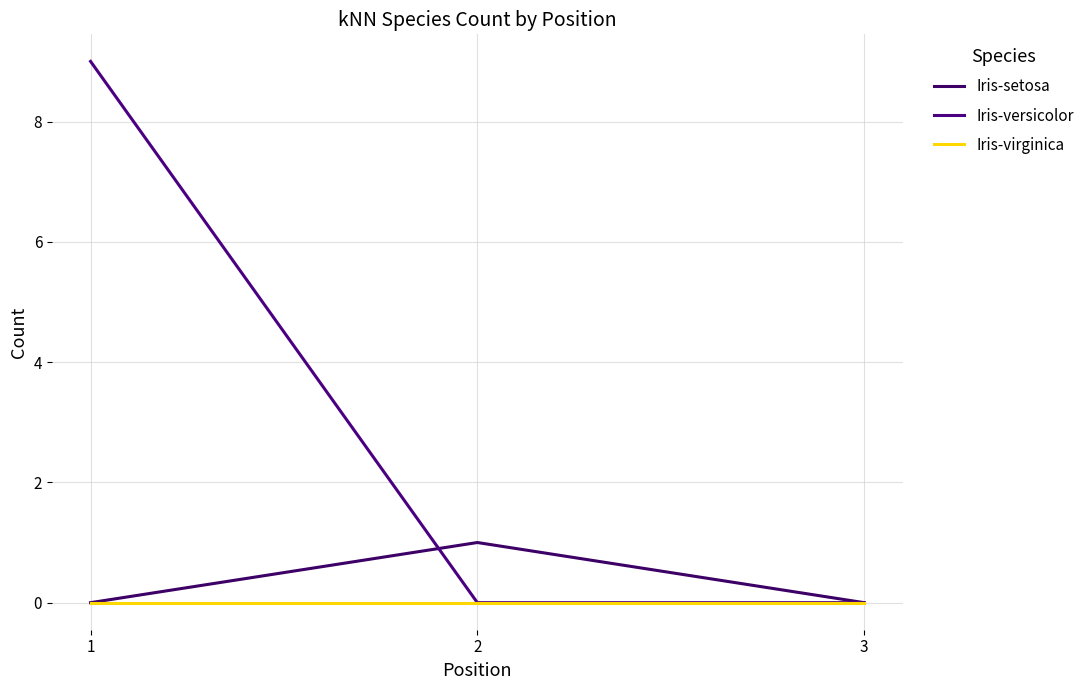

Does the chart have visible grid lines?

Yes